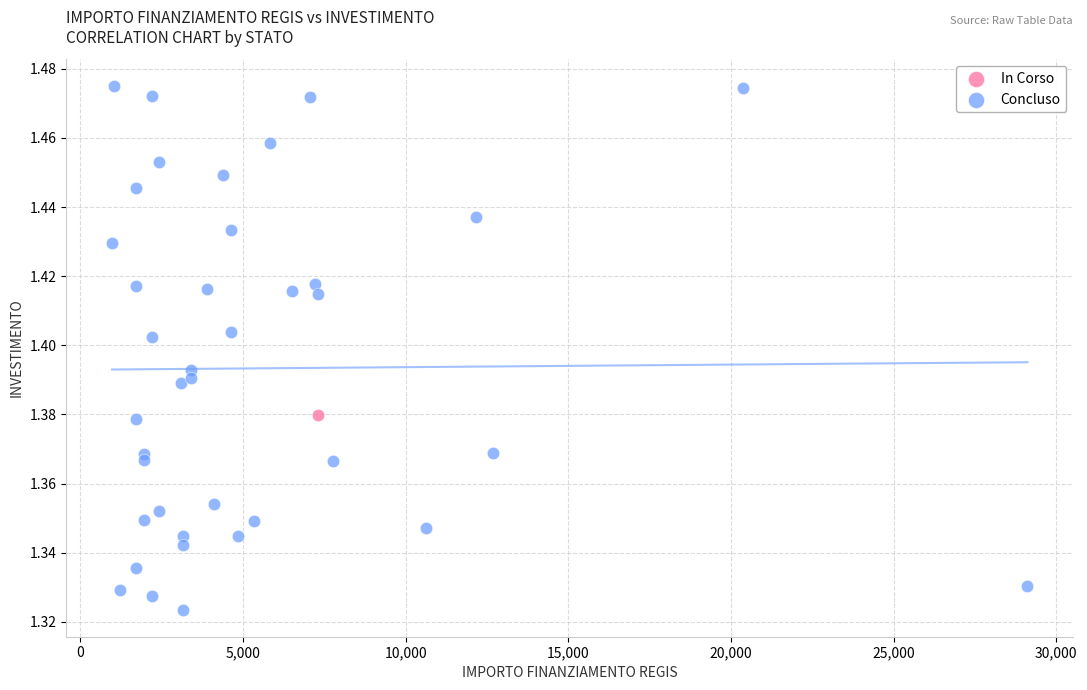

What are all the series names shown in the legend?

In Corso, Concluso